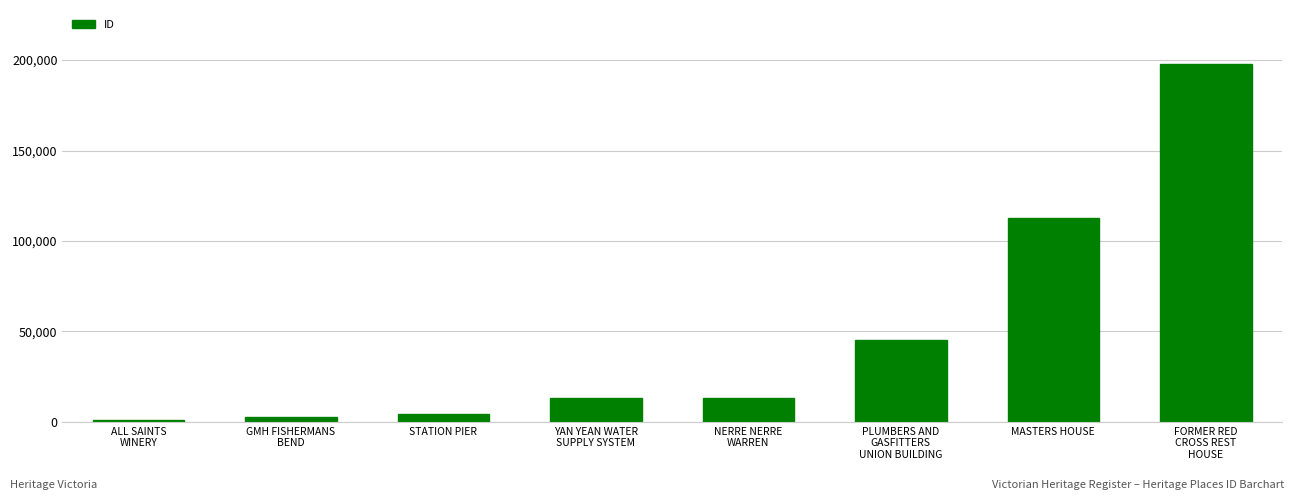

What is the label of the 2nd bar from the right?

MASTERS HOUSE